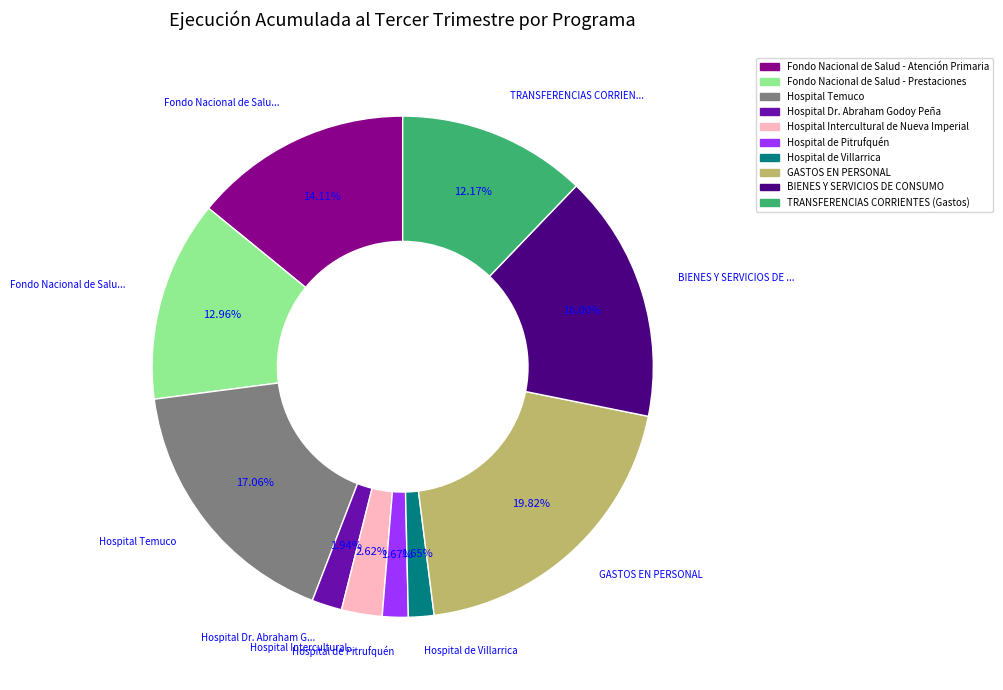

The BIENES Y SERVICIOS DE CONSUMO slice represents 16% of the pie. True or false?

True